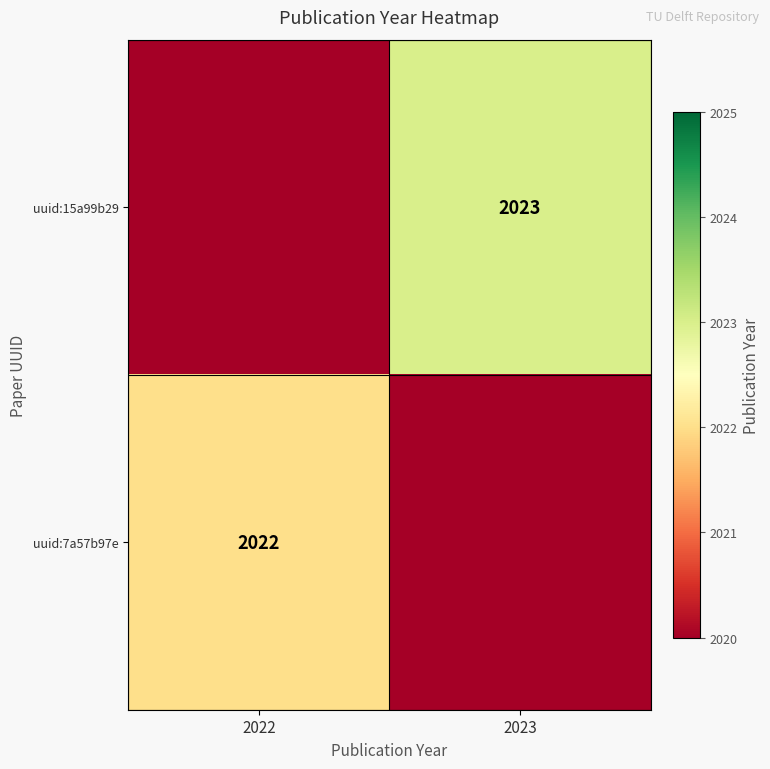

The value of uuid:7a57b97e at 2022 is 1212. True or false?

False